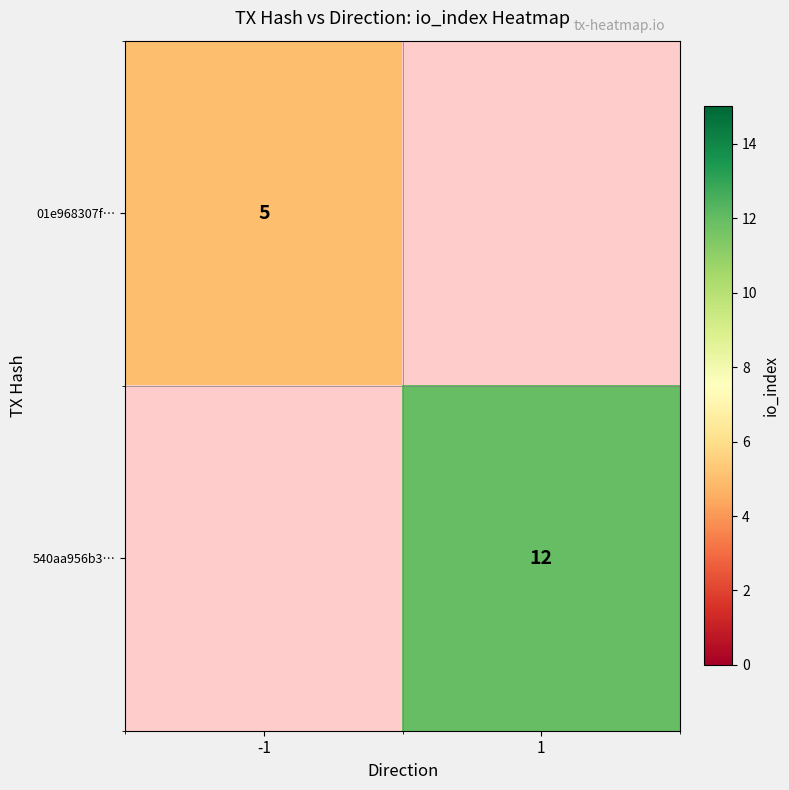

True or false: 540aa956b3… has a value of 12 at 1.

True